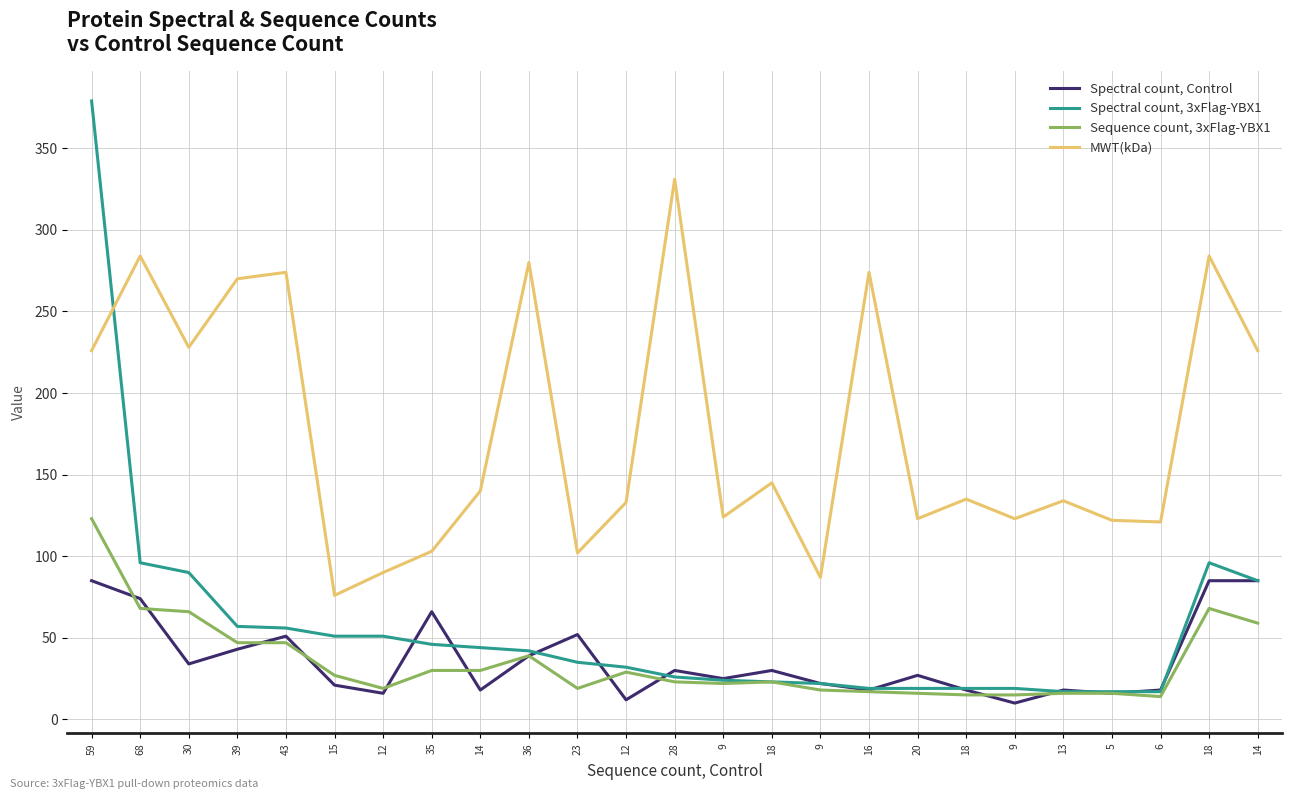

True or false: Spectral count, 3xFlag-YBX1 and Sequence count, 3xFlag-YBX1 cross at least once.

False